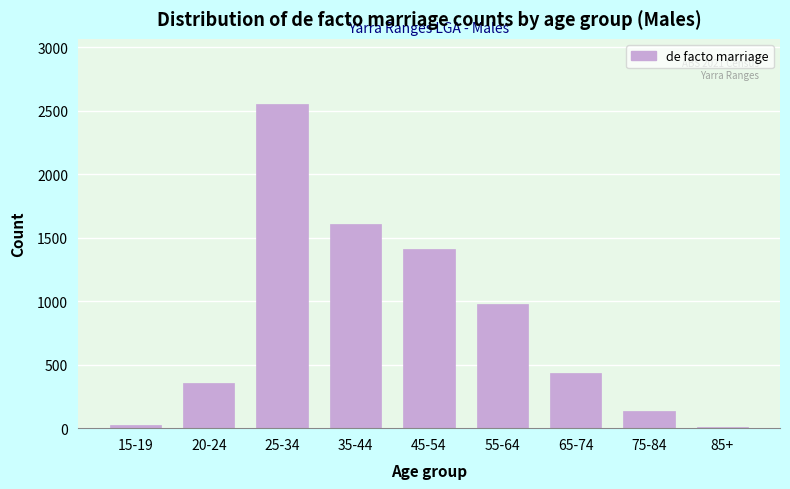

Reading left to right, transcribe all the data shown in this chart.

15-19=23	20-24=352	25-34=2554	35-44=1610	45-54=1413	55-64=976	65-74=435	75-84=139	85+=9